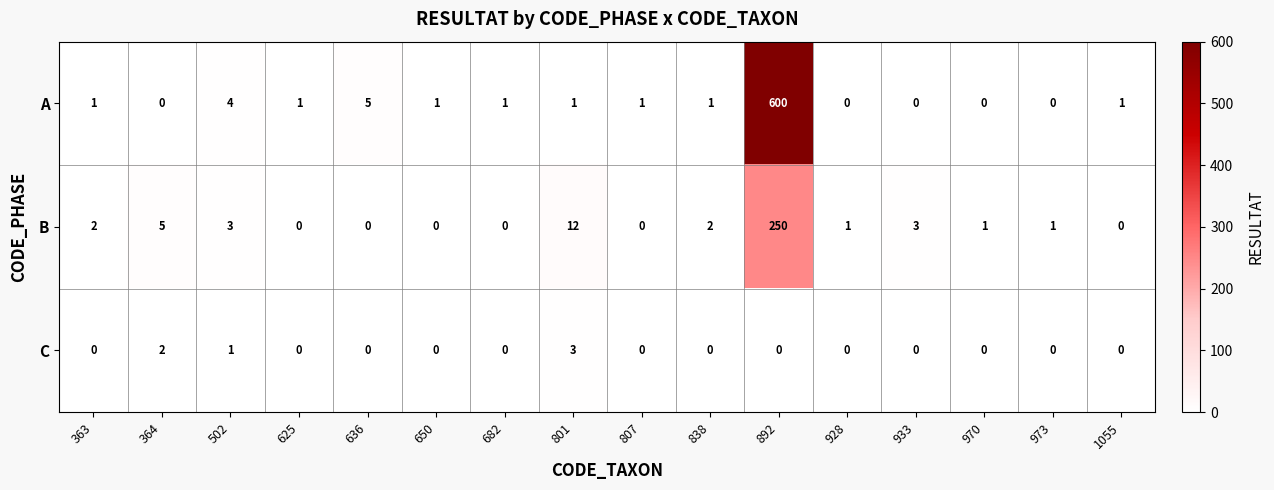

Count the C values in the range 0 to 1.

14